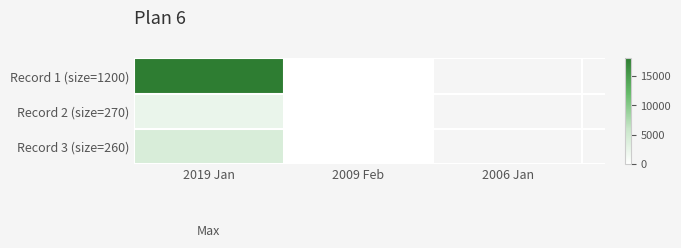

Which series has the largest total across all categories?

Record 1 (size=1200)